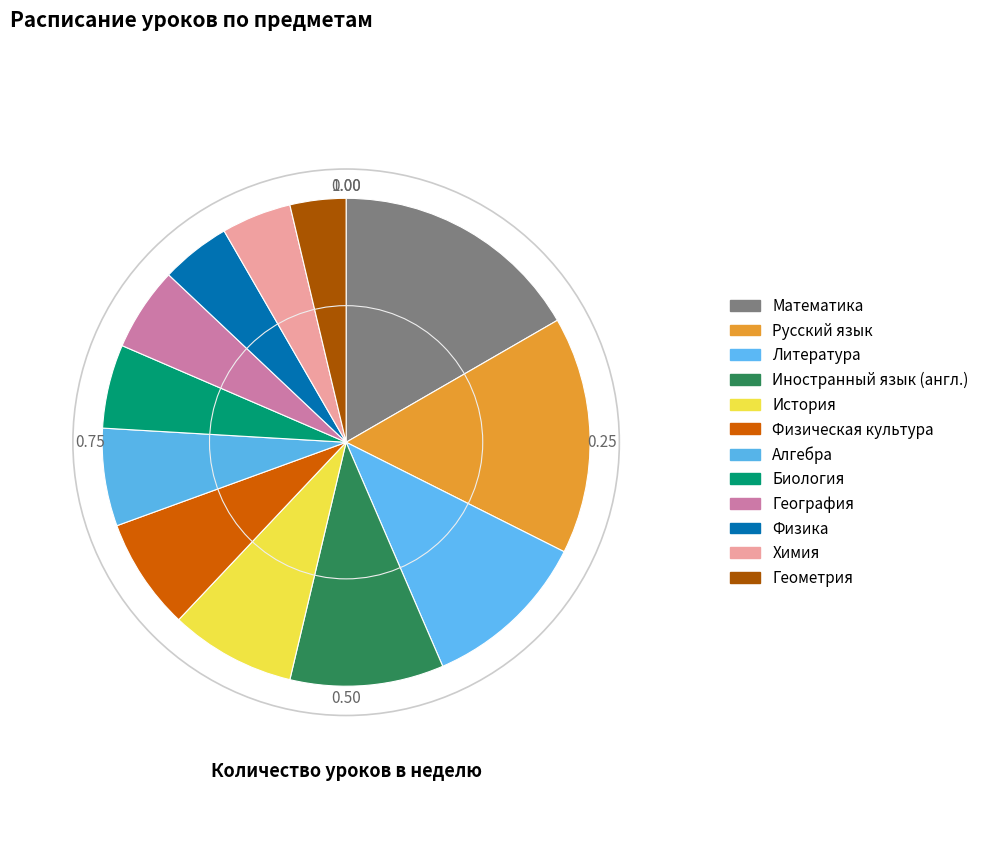

What is the change in value from Иностранный язык (англ.) to Физическая культура?

-3